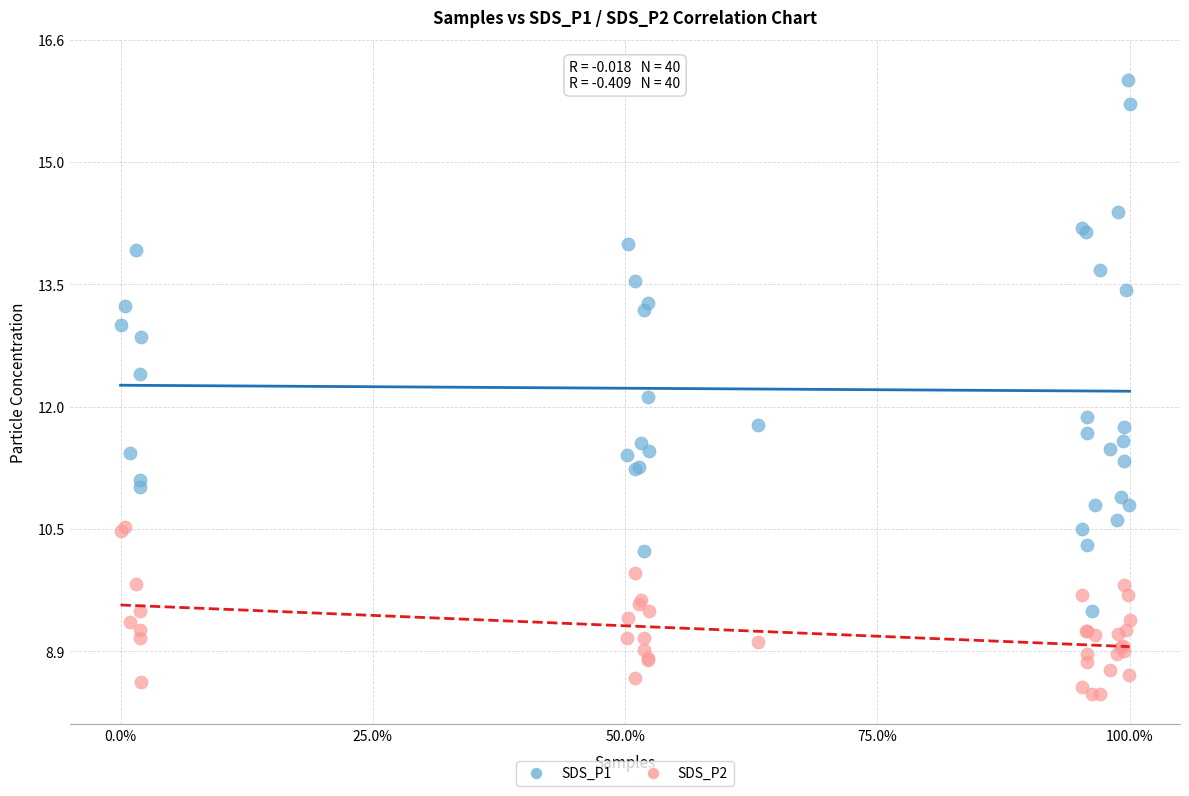

What are all the series names shown in the legend?

SDS_P1, SDS_P2